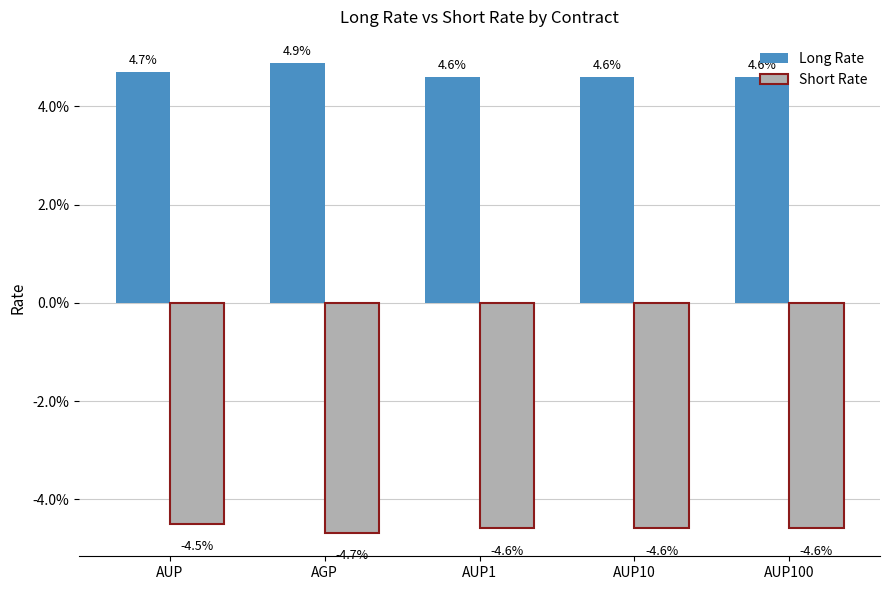

Which series has the widest spread of values?

Long Rate